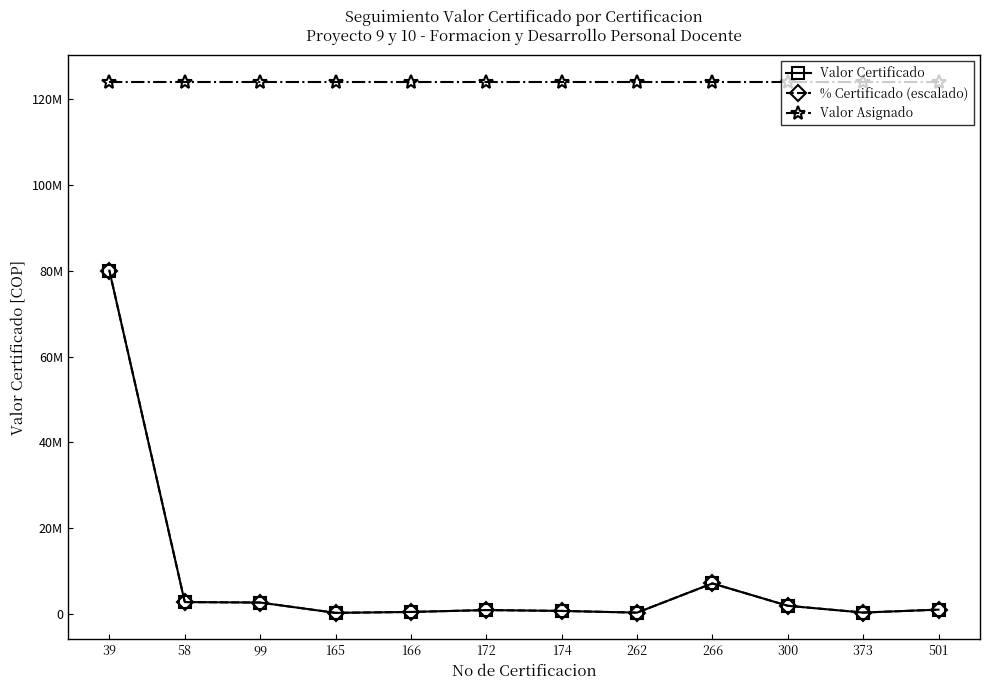

Does the chart have visible grid lines?

No